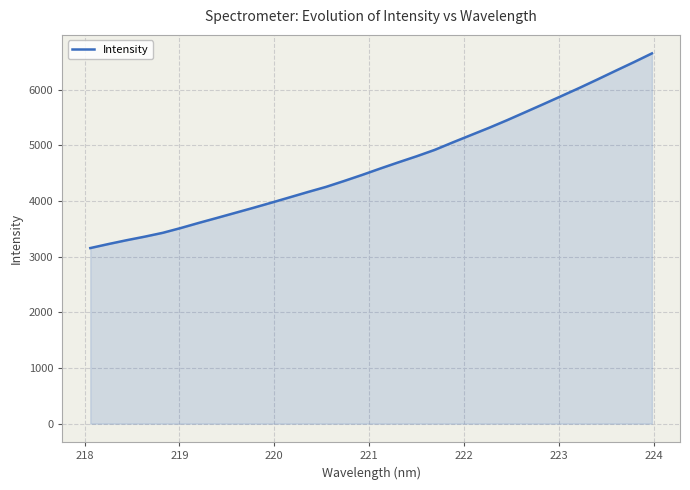

How many lines are shown in the chart?

1